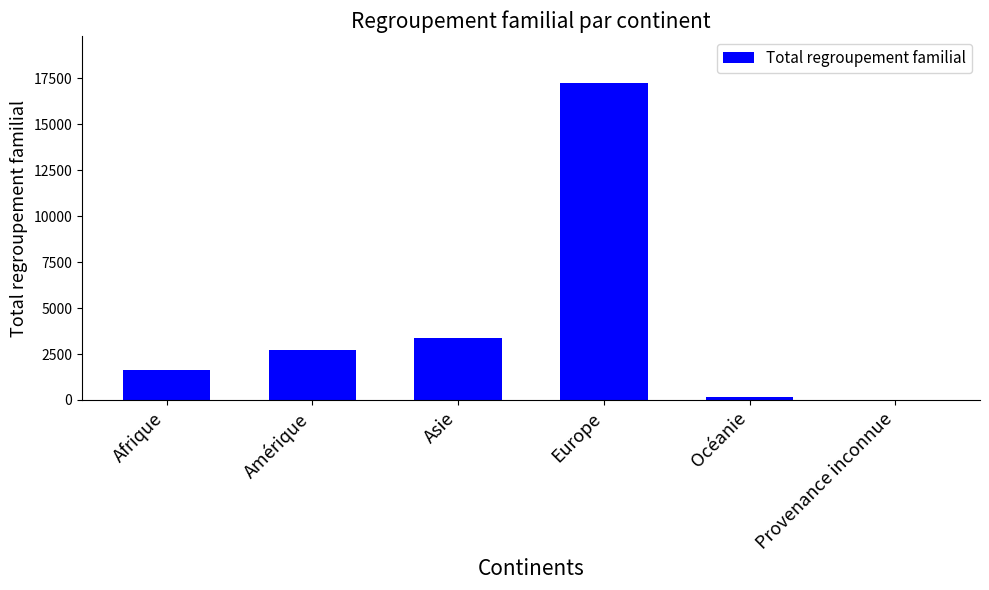

True or false: the data shows 1631 at Afrique.

True